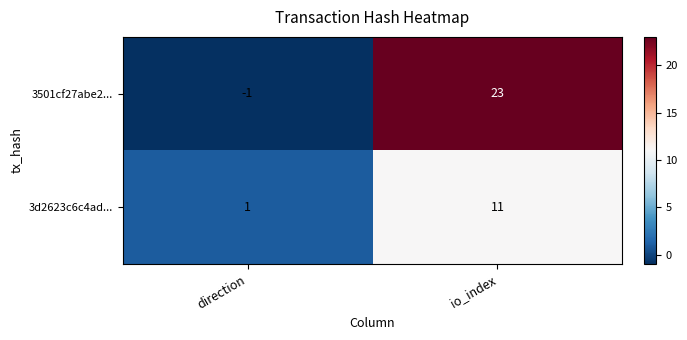

True or false: 3d2623c6c4ad... has a value of 11 at io_index.

True